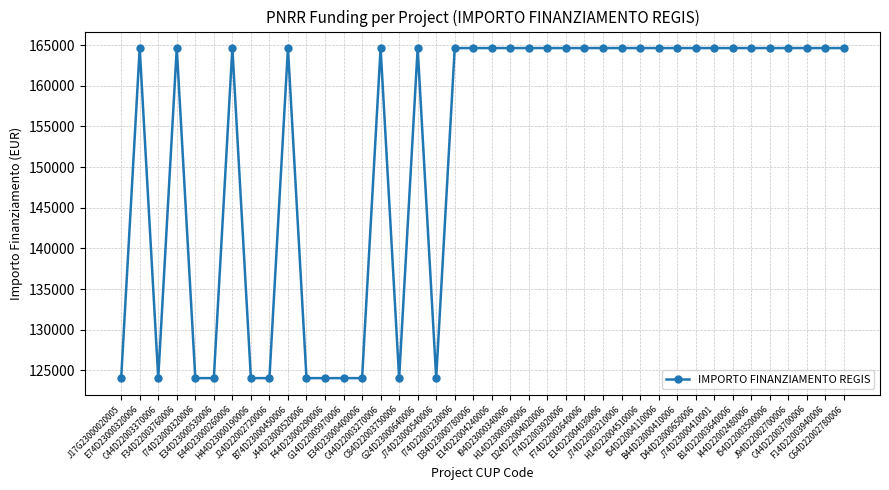

Where does the data first go above 164644?

E74D23000320006